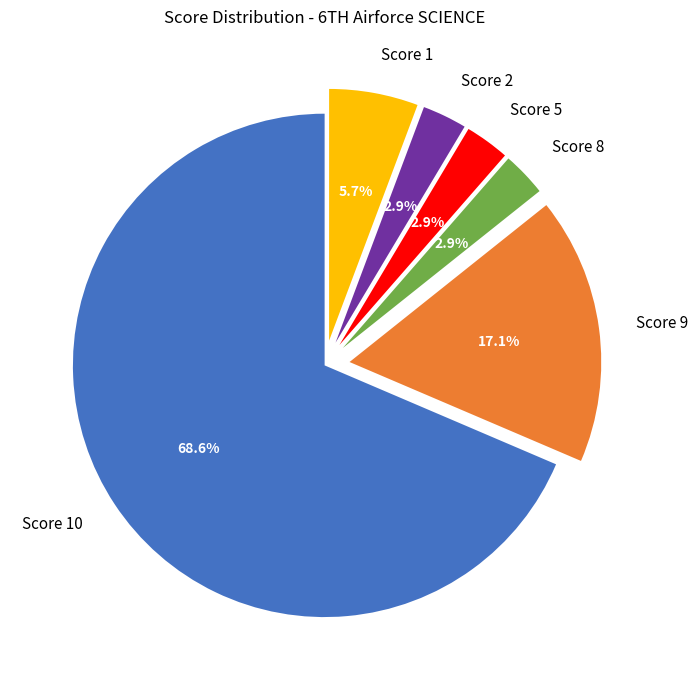

What is the majority slice?

Score 10